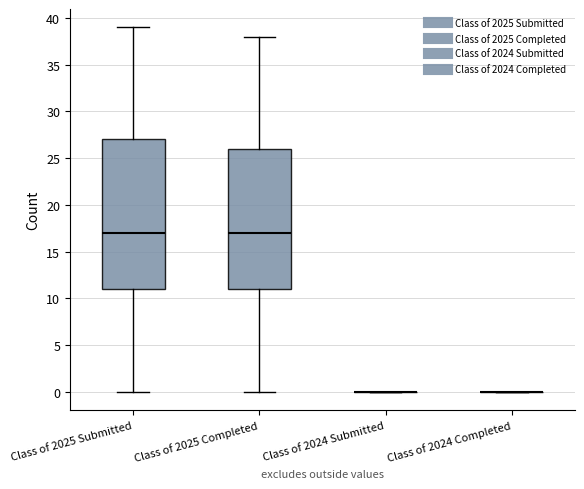

Where does the median line of the box for Class of 2025 Completed sit on the y-axis? The values are not printed on the chart, so give them approximately, as read against the axis.

17